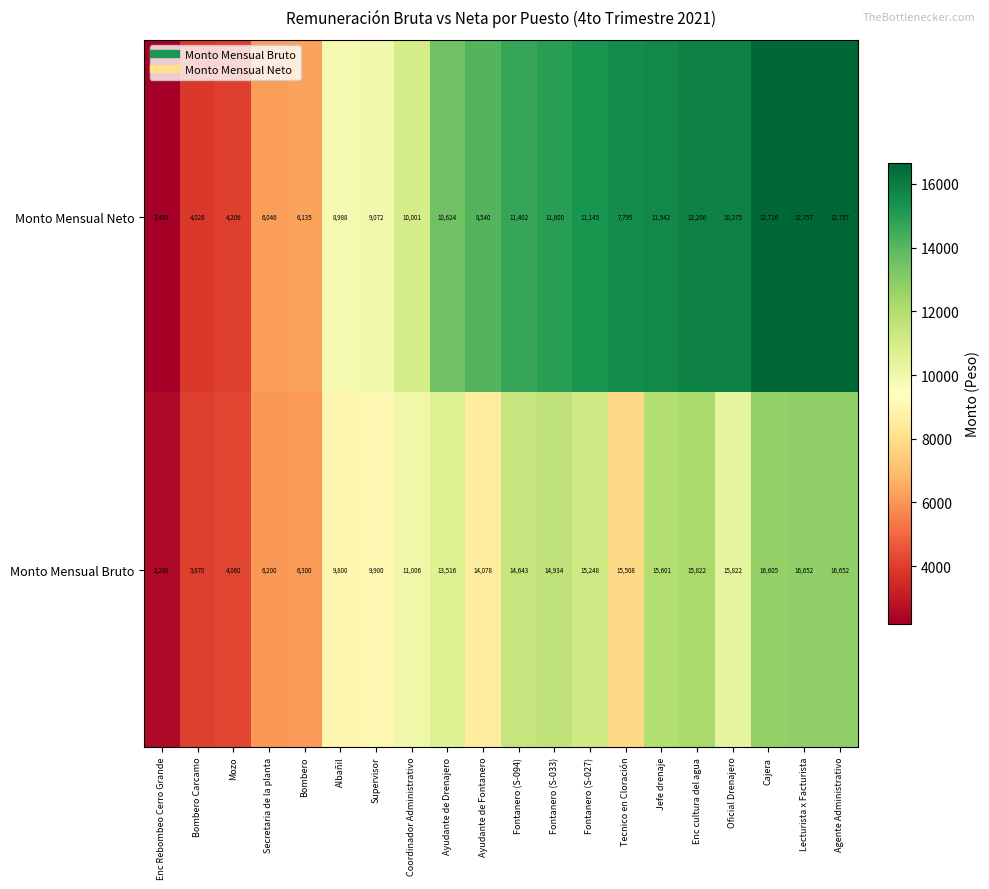

What is the spread (max minus min) of values at Cajera?

3889